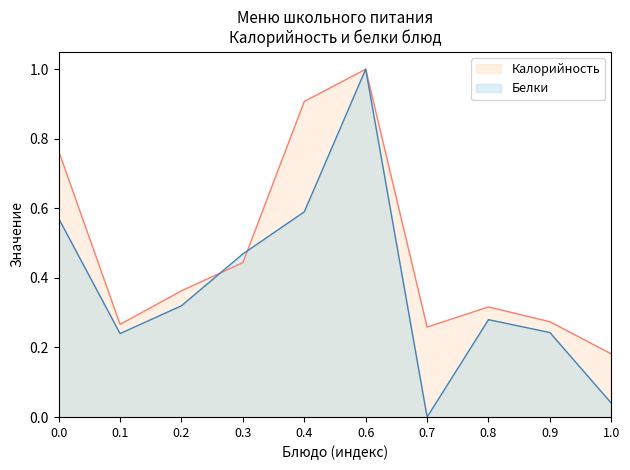

What is the sum of all Белки values?

3.8